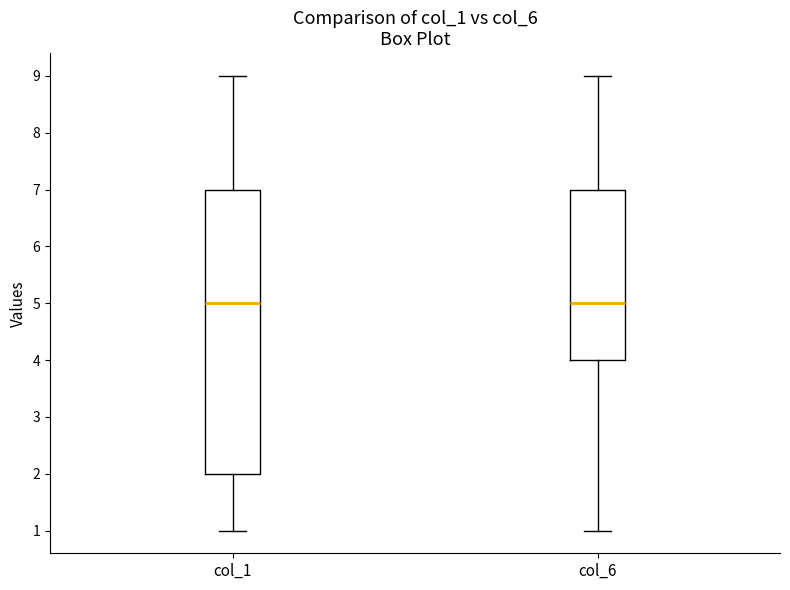

Comparing the boxes themselves (not the whiskers), which one is the tallest?

col_1